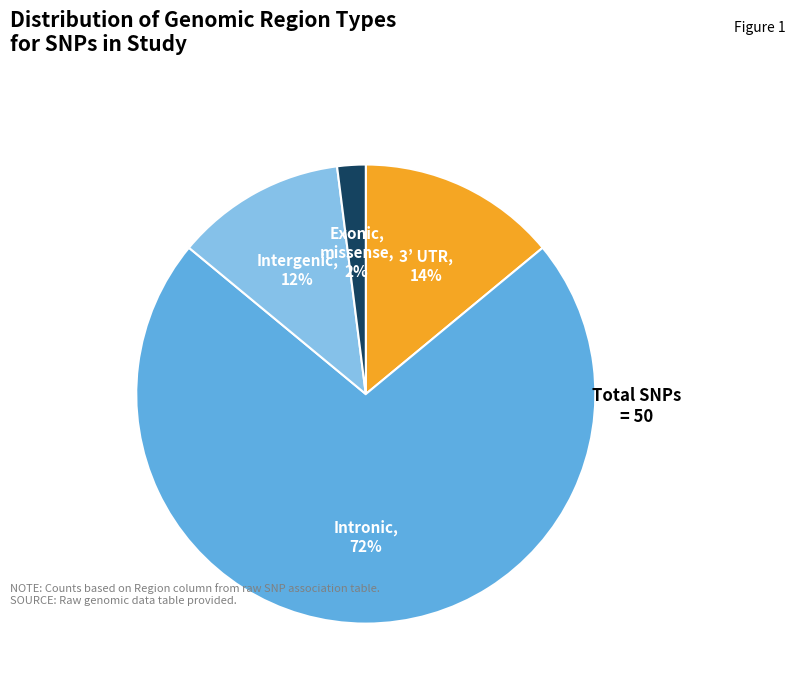

To the nearest percent, what is the difference between the largest and smallest slice percentages?

70%